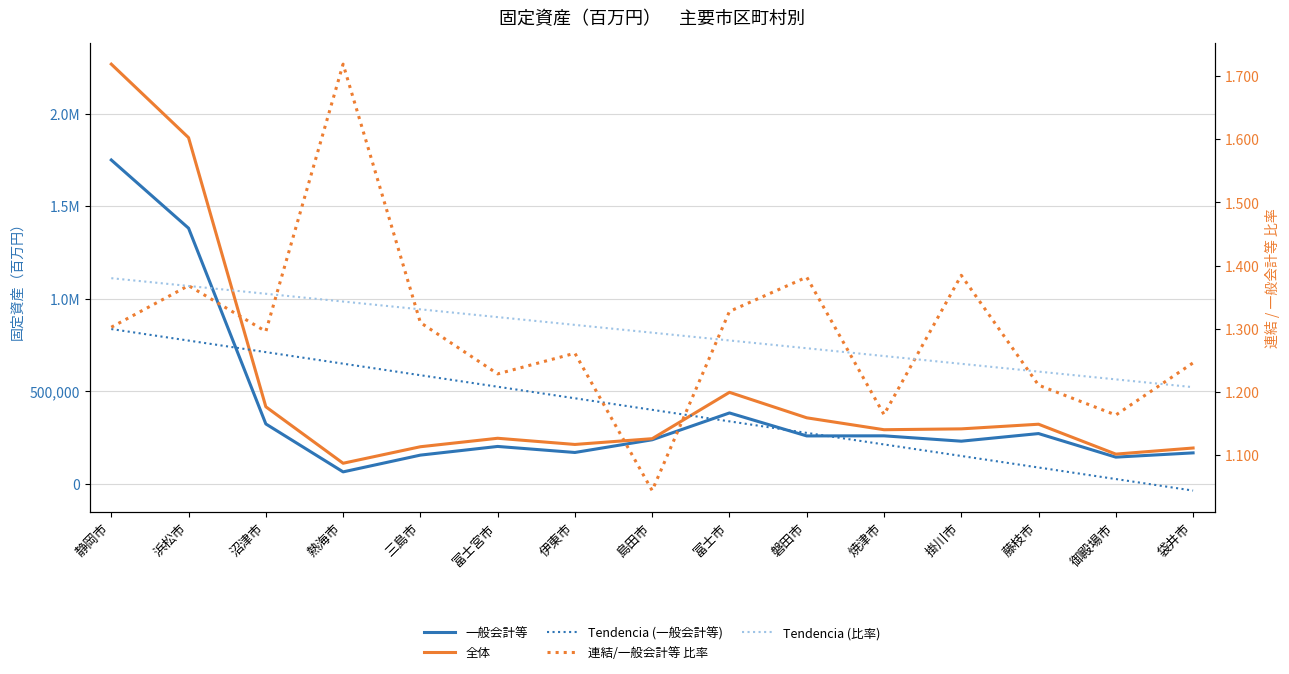

Rank the series by their maximum value, from lowest to highest.

Tendencia (比率), 連結 / 一般会計等 比率, Tendencia (一般会計等), 一般会計等, 全体